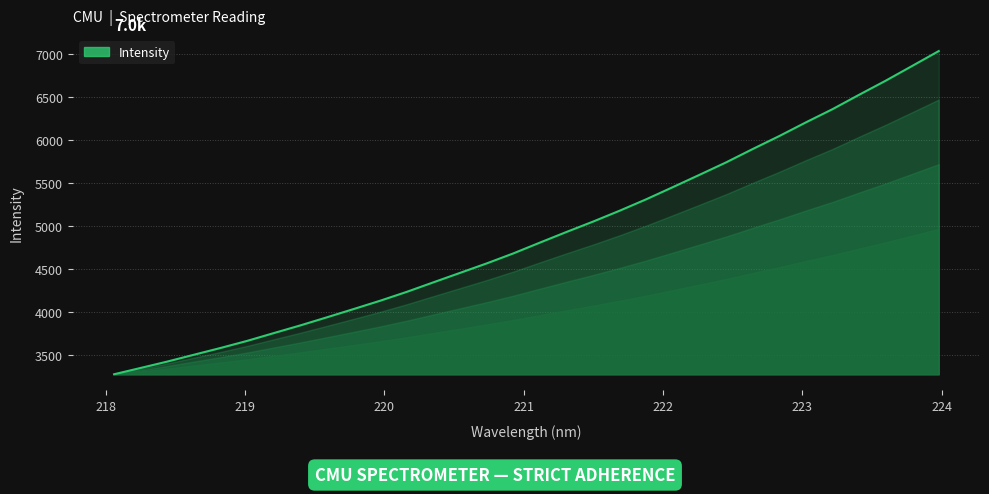

What is the greatest value displayed?

7033.1